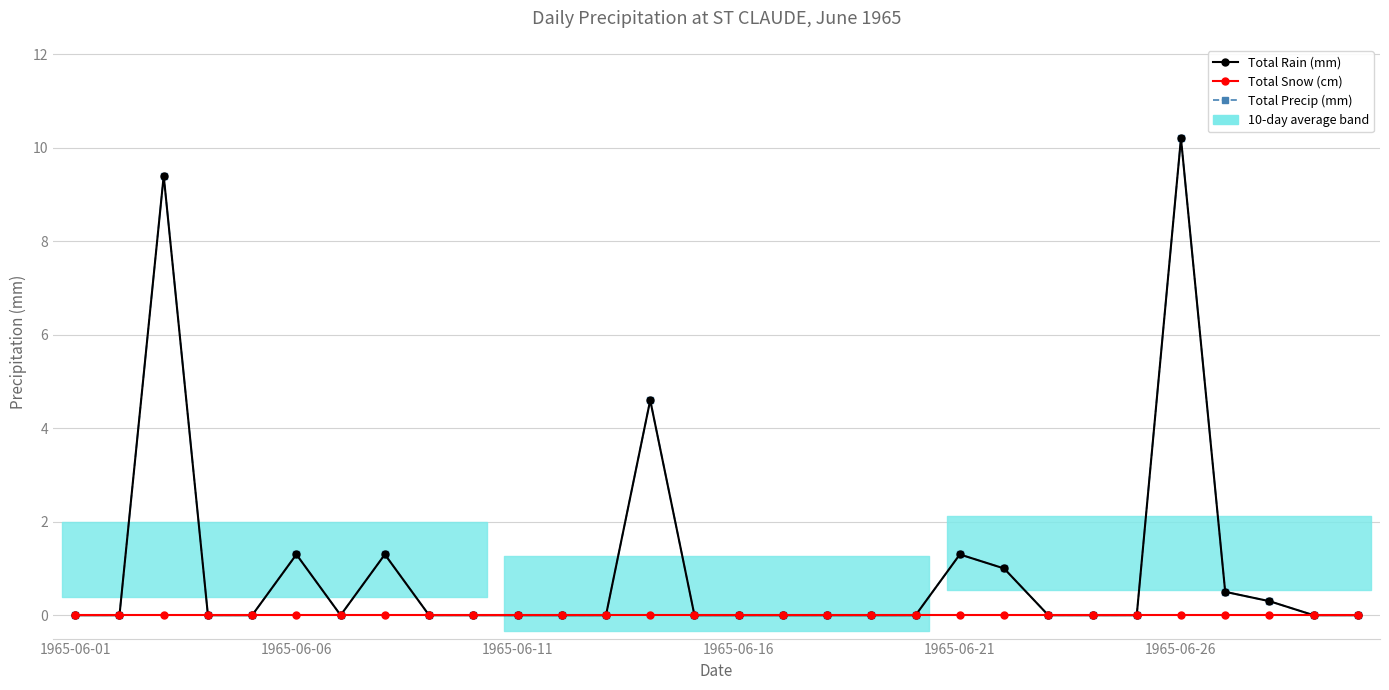

What is the maximum value shown in the chart?

10.2